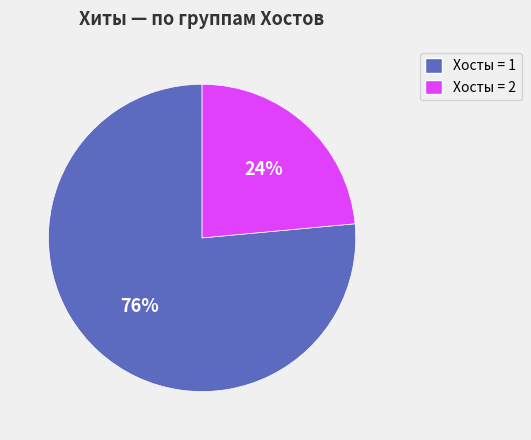

To the nearest percent, what is the average slice percentage?

50%